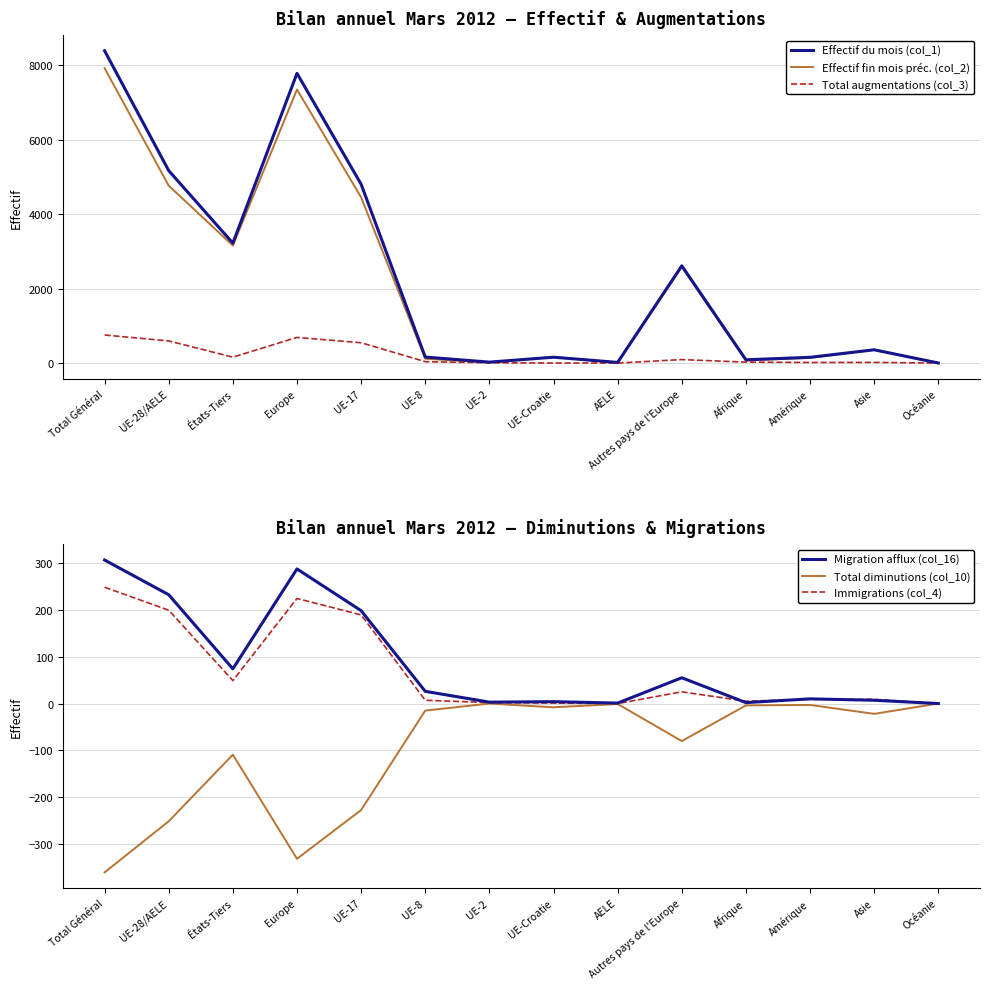

At how many categories does at least one series exceed 7984?

1